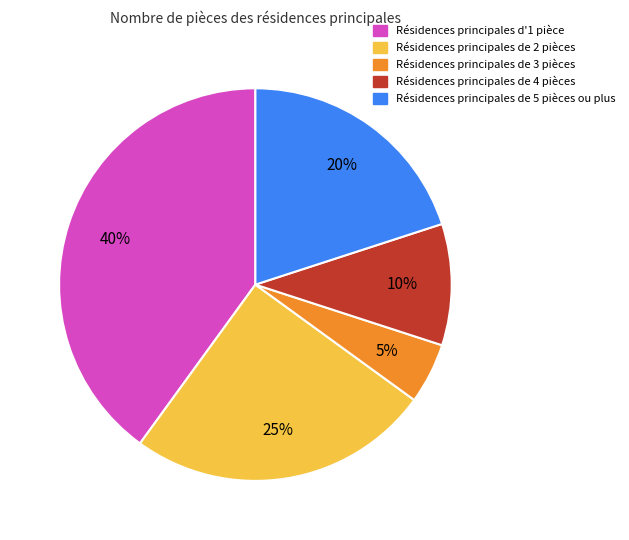

To the nearest percent, what is the difference between the largest and smallest slice percentages?

35%